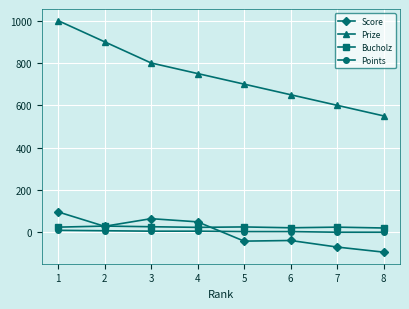

What is the minimum value shown in the chart?

-93